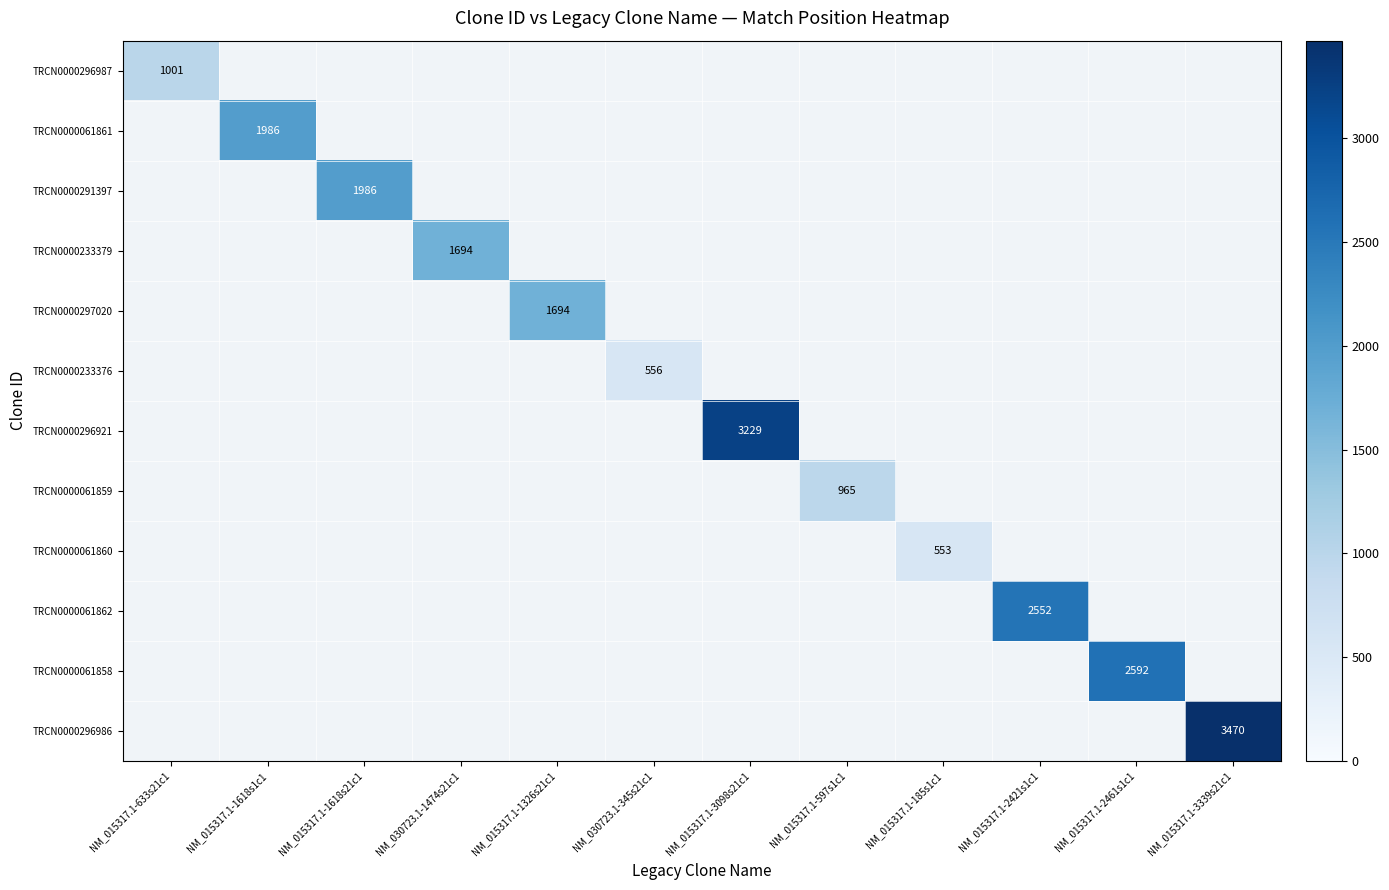

The TRCN0000061858 series shows 2592 at NM_015317.1-2461s1c1. True or false?

True